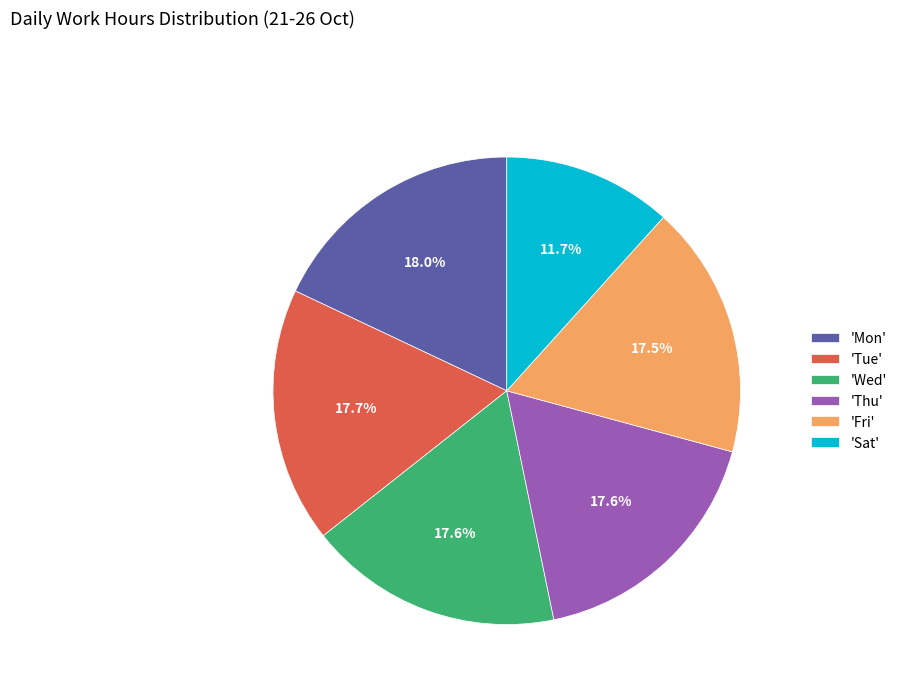

What portion of the pie excludes 'Fri'?

82.5%